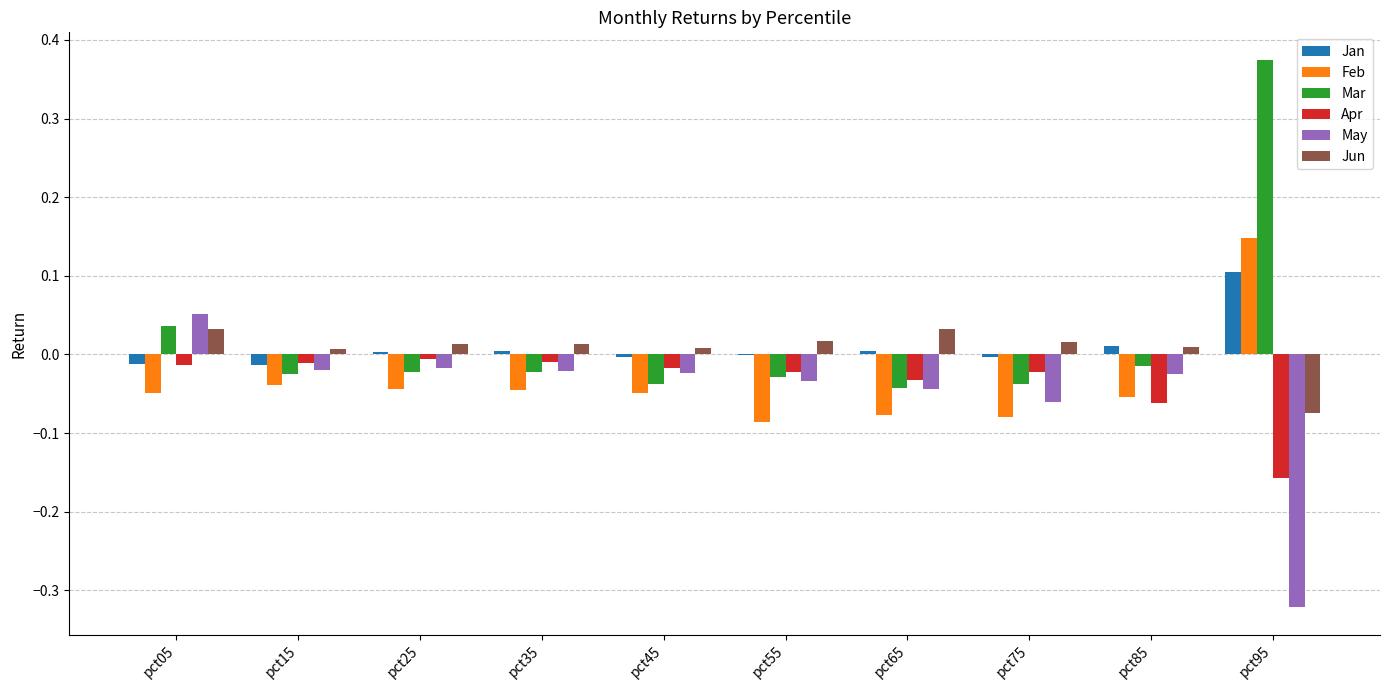

Is it true that Mar equals -0.1 at pct75?

False